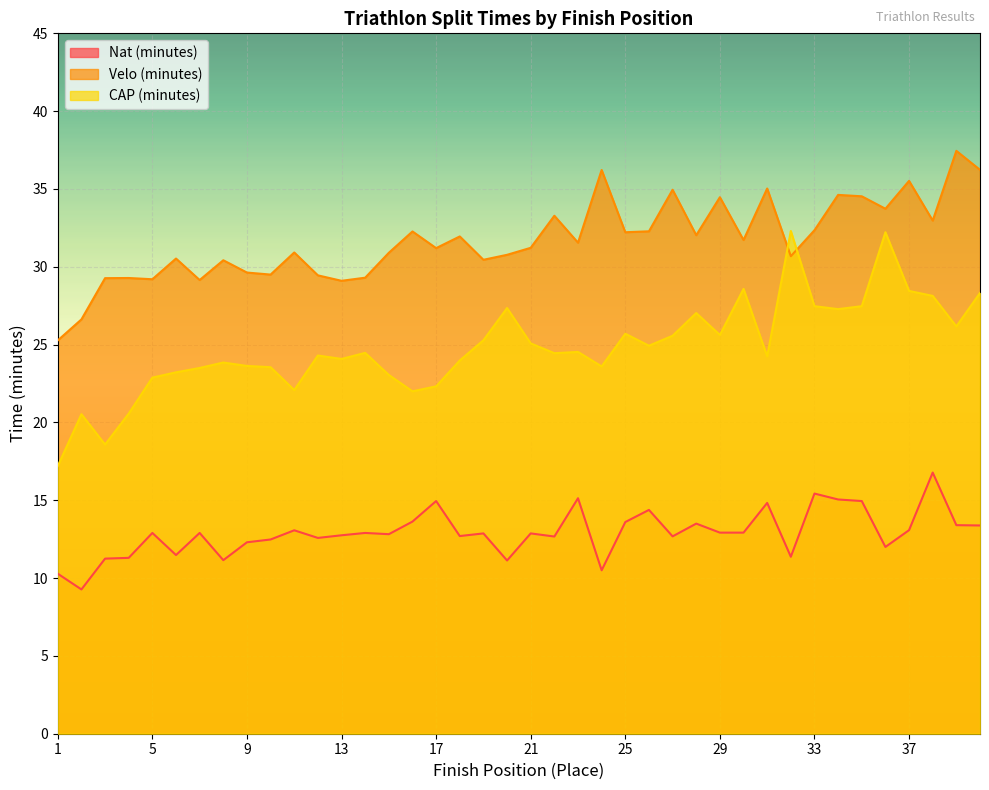

How many series are shown in this chart?

3